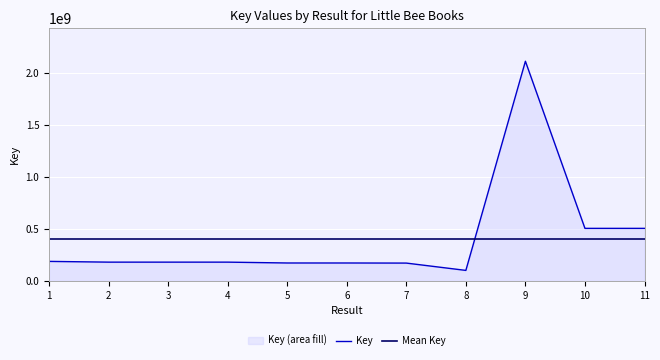

What is the difference between the maximum and minimum values in the Key series?

2011039675.0